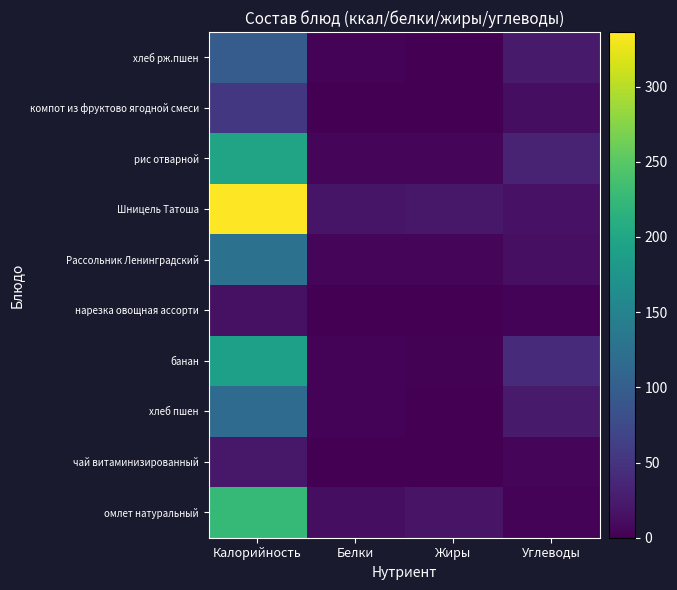

What is the difference between the highest and lowest values at Белки?

18.2